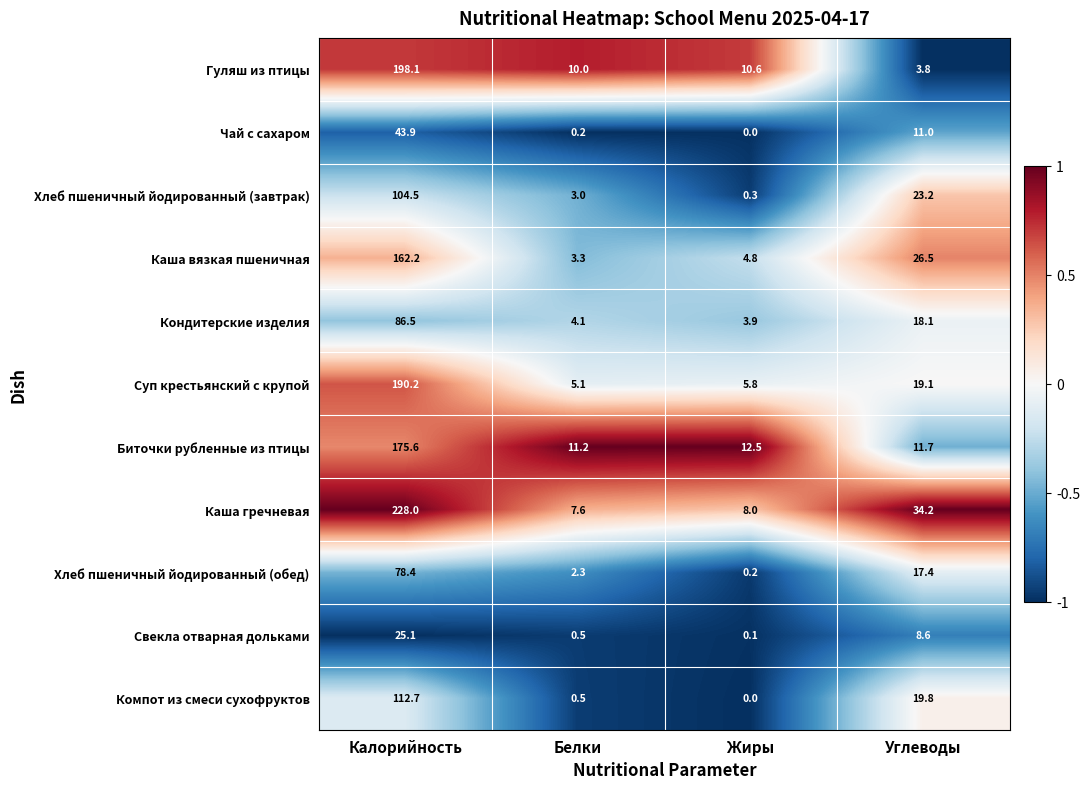

The value of Чай с сахаром at Калорийность is 43.9. True or false?

True